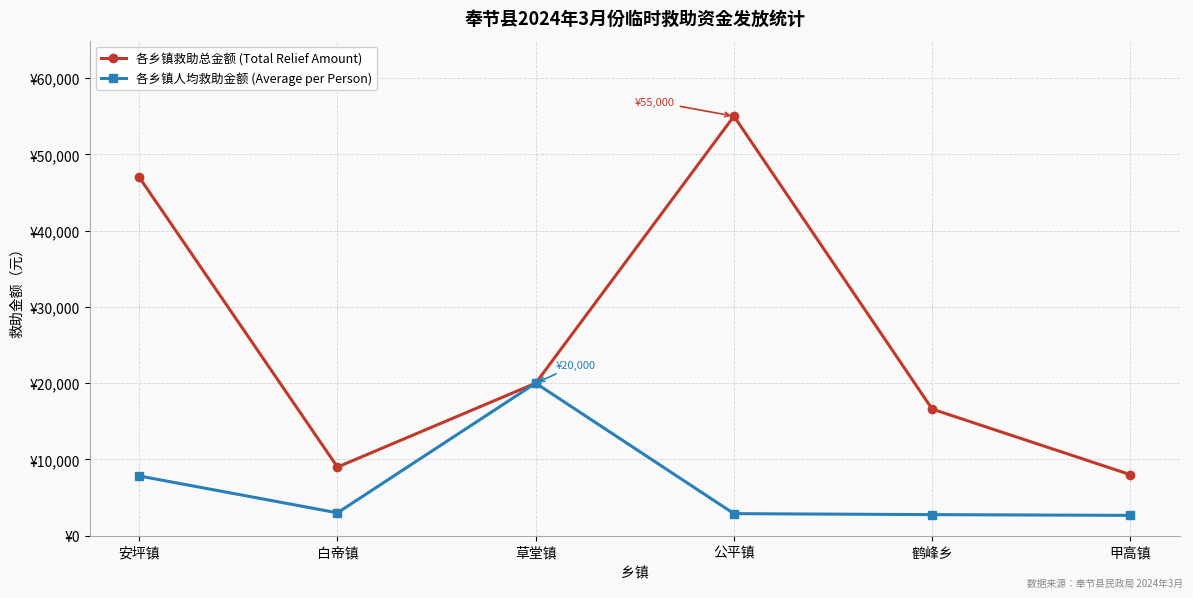

List the series in order of their overall mean, highest first.

各乡镇救助总金额 (Total Relief Amount), 各乡镇人均救助金额 (Average per Person)